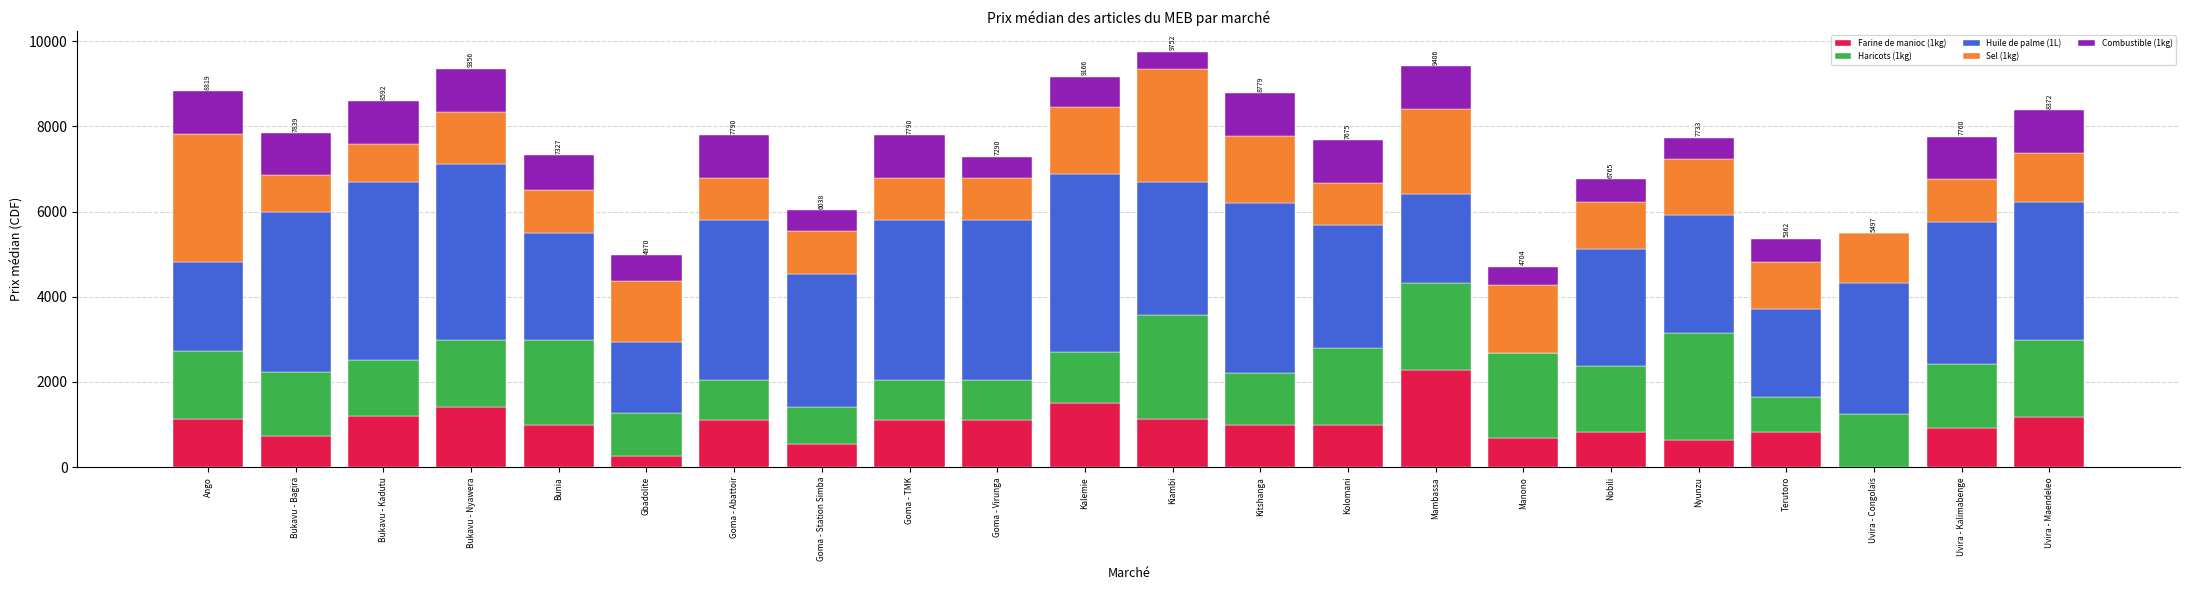

What is the sum of all Farine de manioc (1kg) values?

21630.0